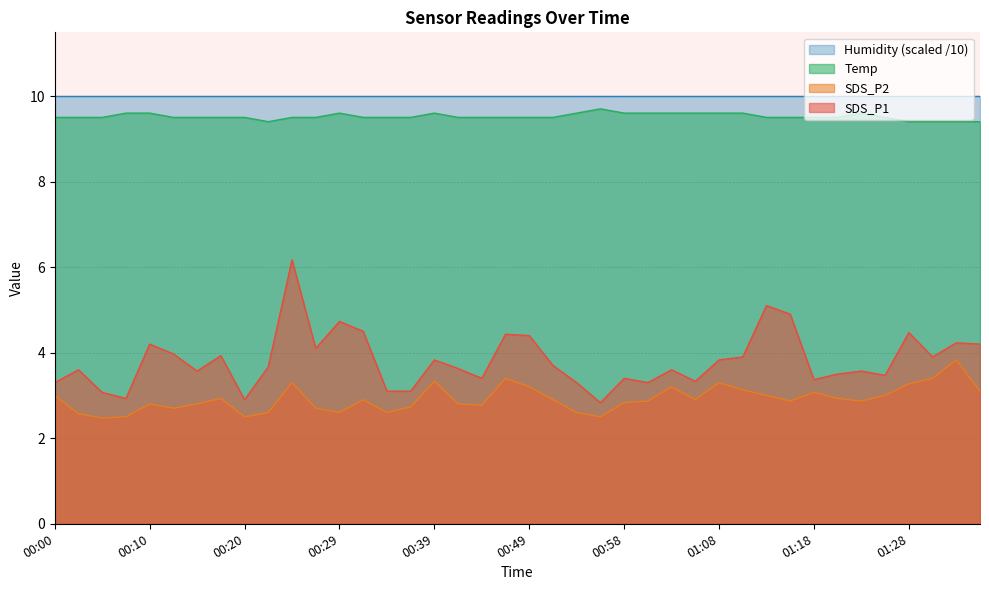

What is the difference between the maximum and minimum values in the Temp series?

0.3